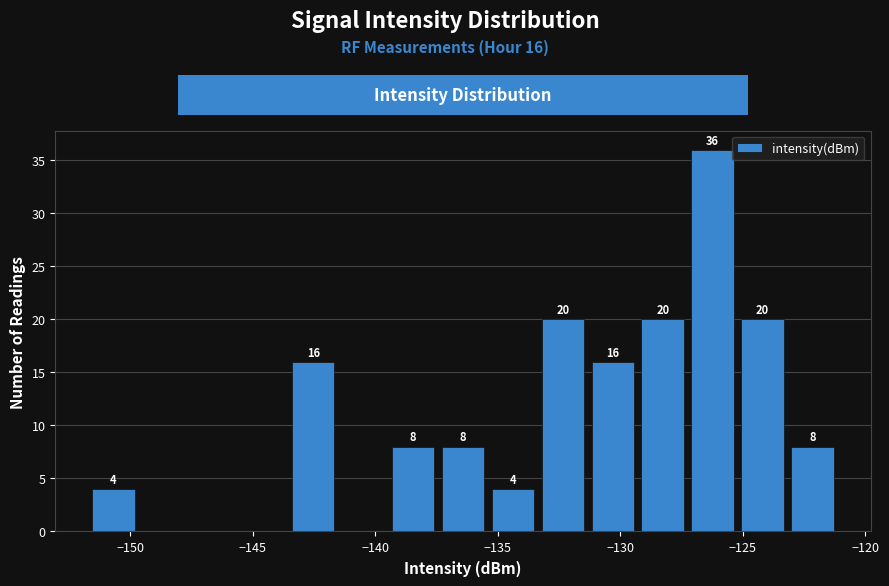

Which range on the x-axis has the tallest bar?

-127.0 to -125.0